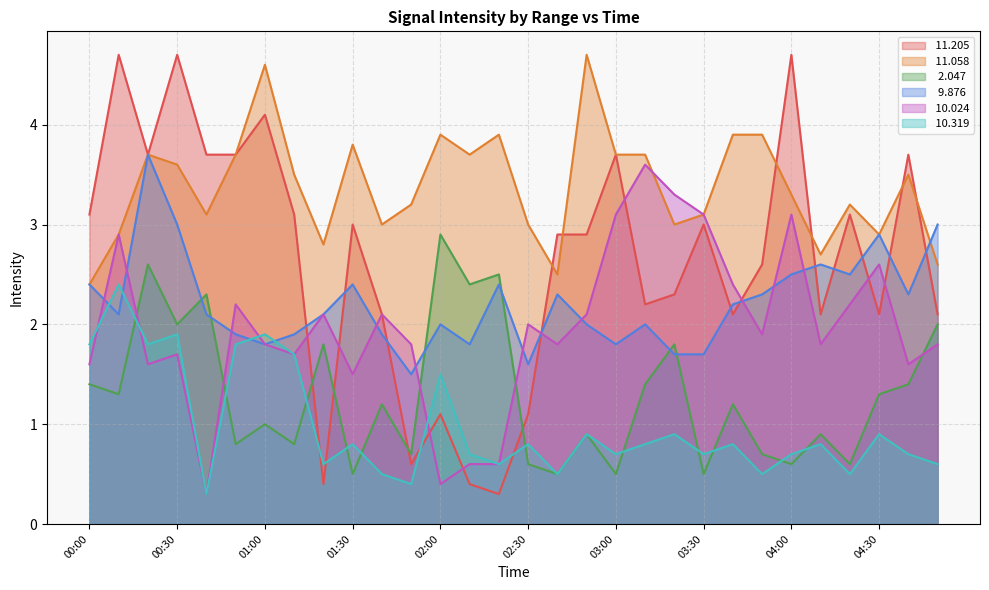

What are all the series names shown in the legend?

 11.205,  11.058,   2.047,   9.876,  10.024,  10.319